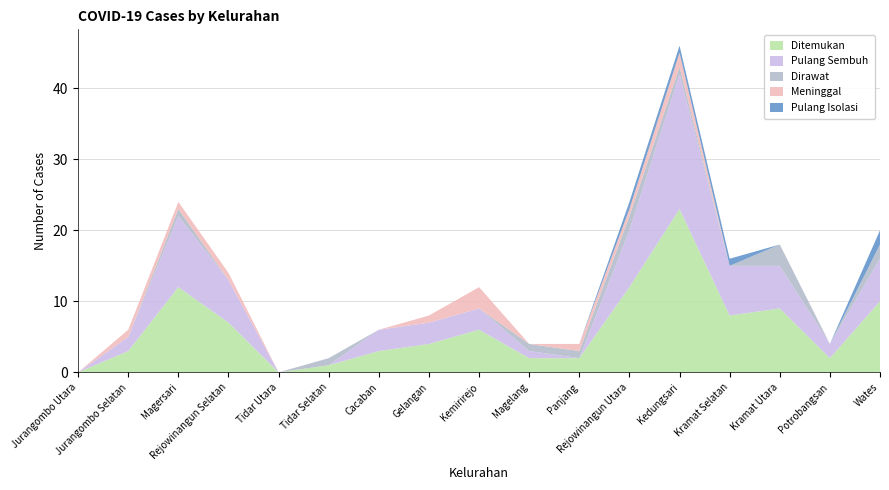

Reading left to right, list all the values displayed in this chart.

Ditemukan: 0	3	12	7	0	1	3	4	6	2	2	12	23	8	9	2	10
Pulang Sembuh: 0	2	10	6	0	0	3	3	3	1	0	8	19	7	6	2	6
Dirawat: 0	0	1	0	0	1	0	0	0	1	1	2	1	0	3	0	2
Meninggal: 0	1	1	1	0	0	0	1	3	0	1	1	2	0	0	0	0
Pulang Isolasi: 0	0	0	0	0	0	0	0	0	0	0	1	1	1	0	0	2